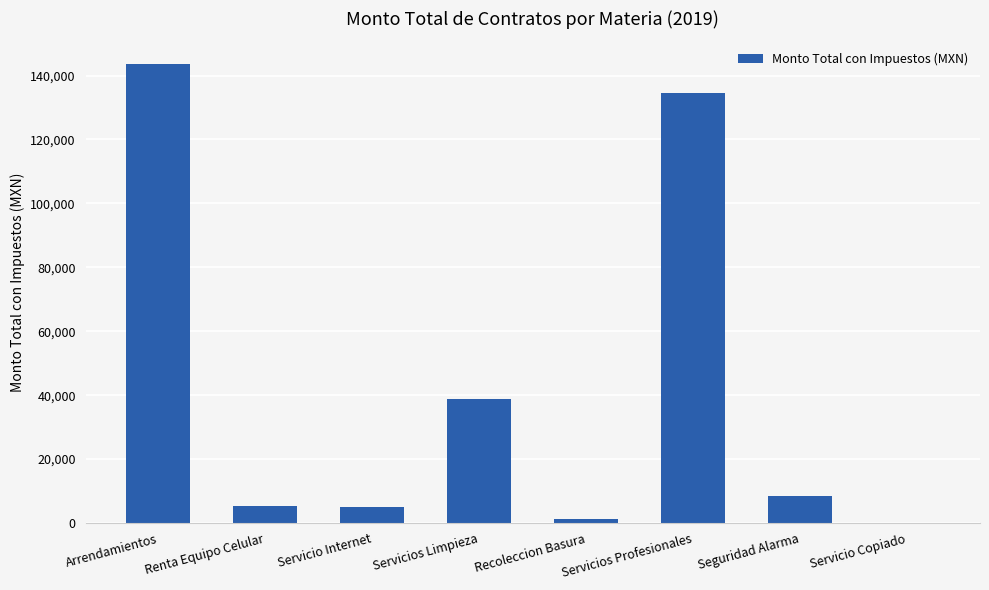

Which has a higher value, Servicios Limpieza or Seguridad Alarma?

Servicios Limpieza